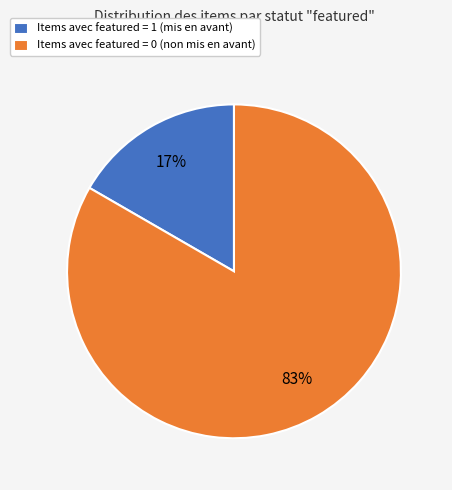

Is there any slice that represents more than half of the pie?

Yes